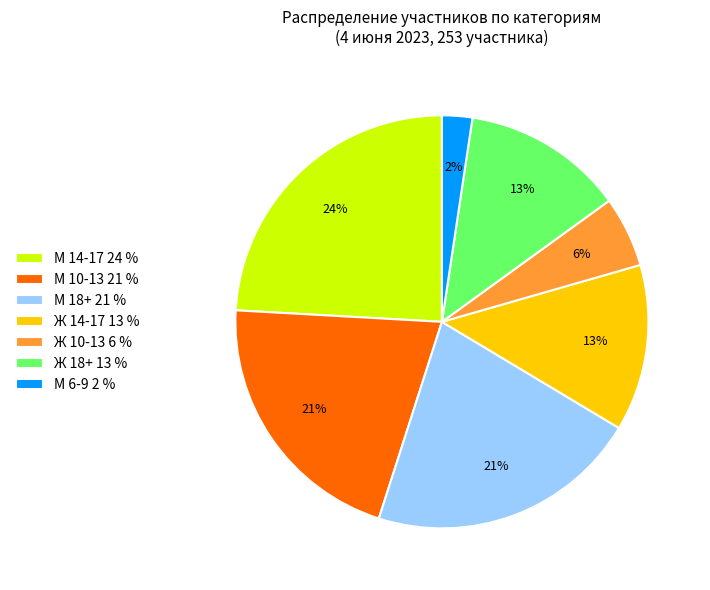

Count the number of slices in the pie.

7